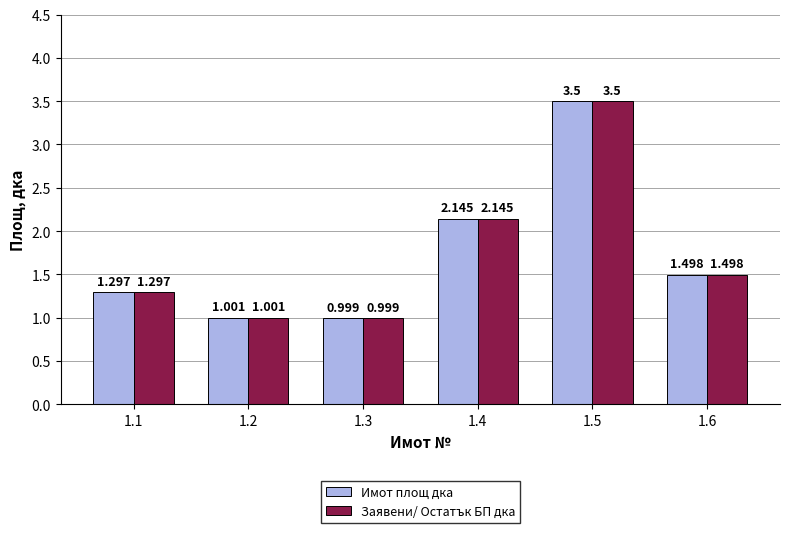

How many values in the Имот площ дка series exceed 1?

5